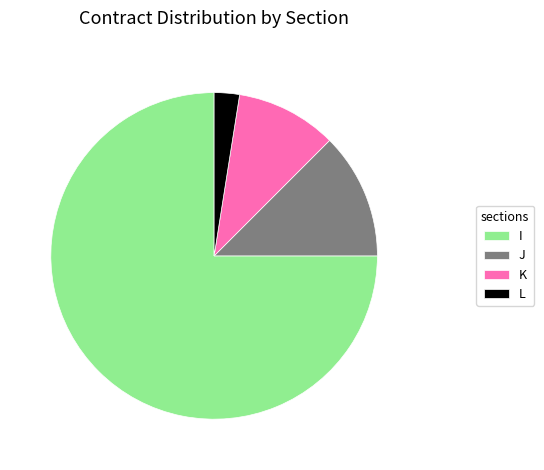

Which slice is the smallest?

L